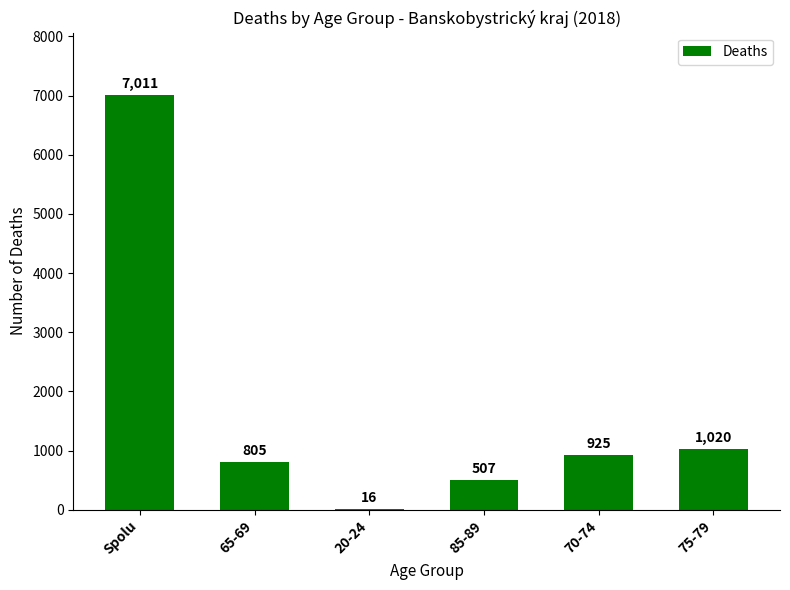

How many series are shown in this chart?

1